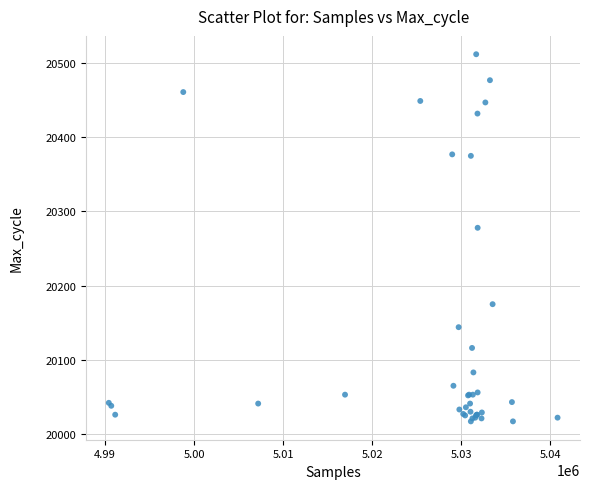

What Y value in the scatter plot is closest to 20264?

20278